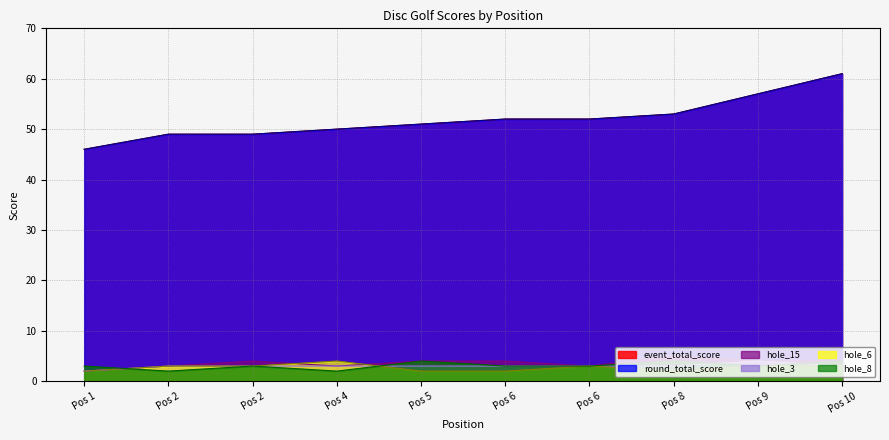

What is the approximate value of hole_3 at Pos 1?

2